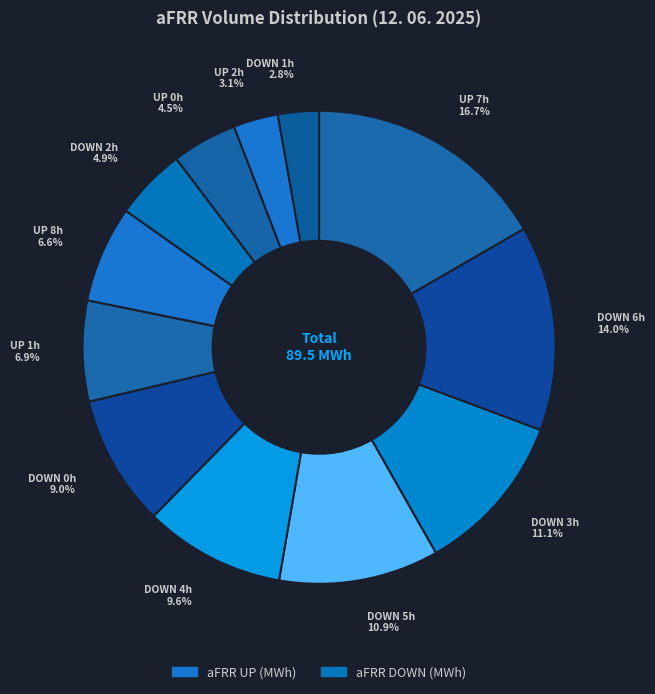

How many slices are in this pie chart?

12